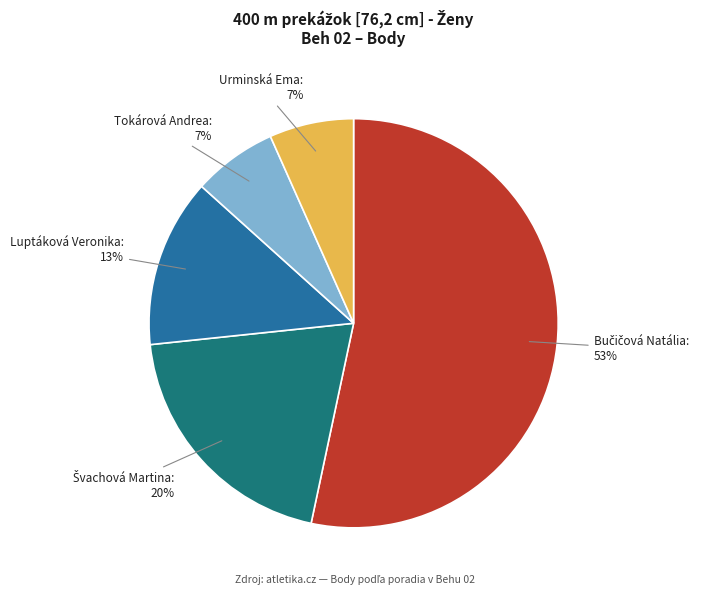

To the nearest percent, what is the average slice percentage?

20%